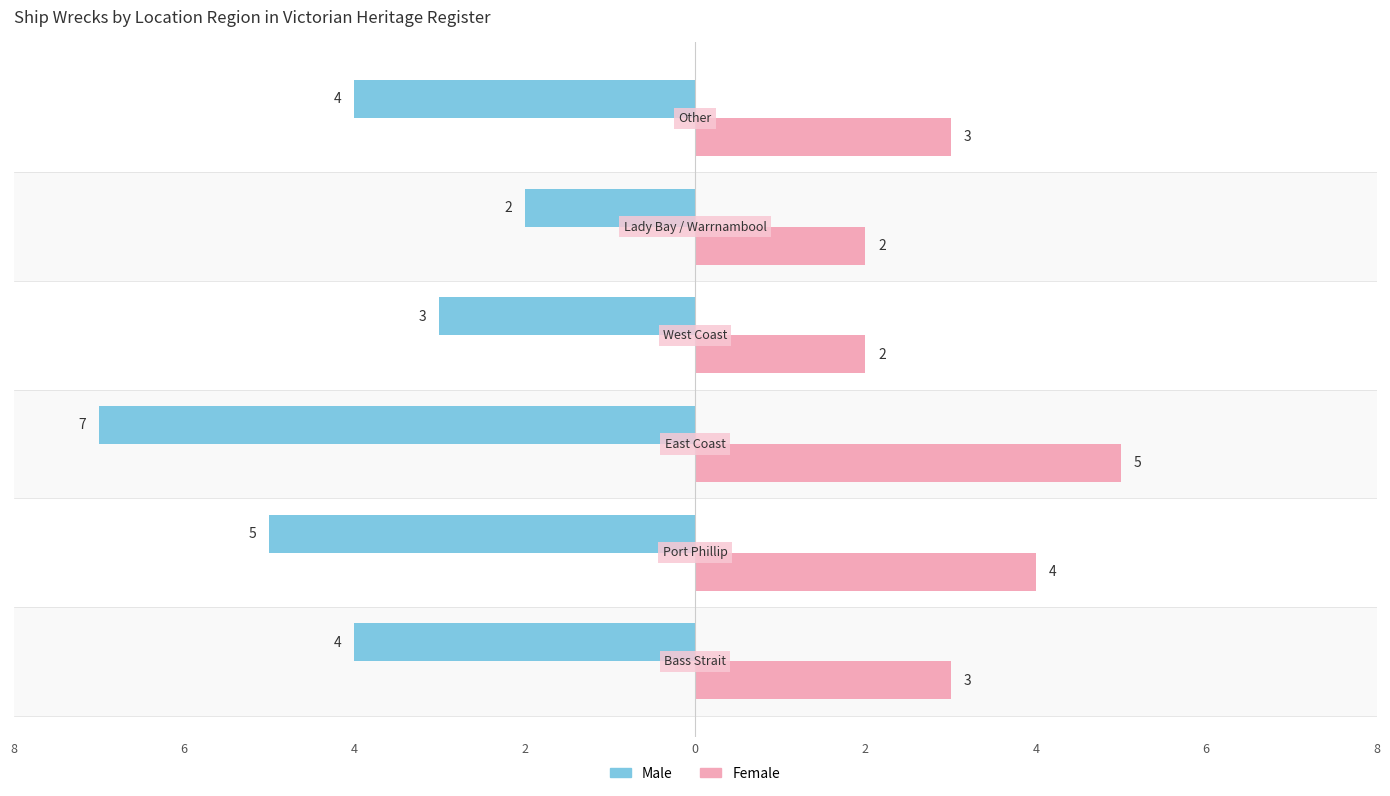

What are all the series names shown in the legend?

Male, Female